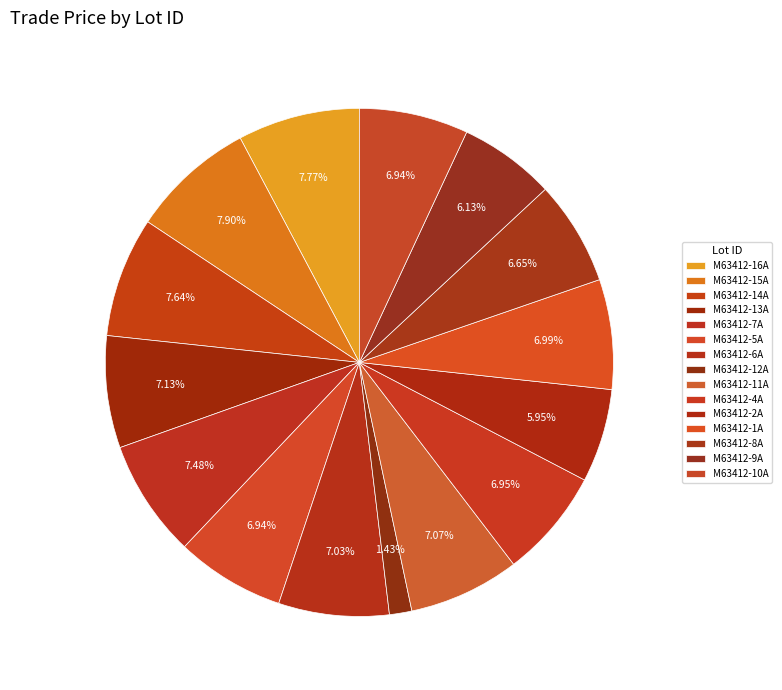

How many segments does this pie chart have?

15